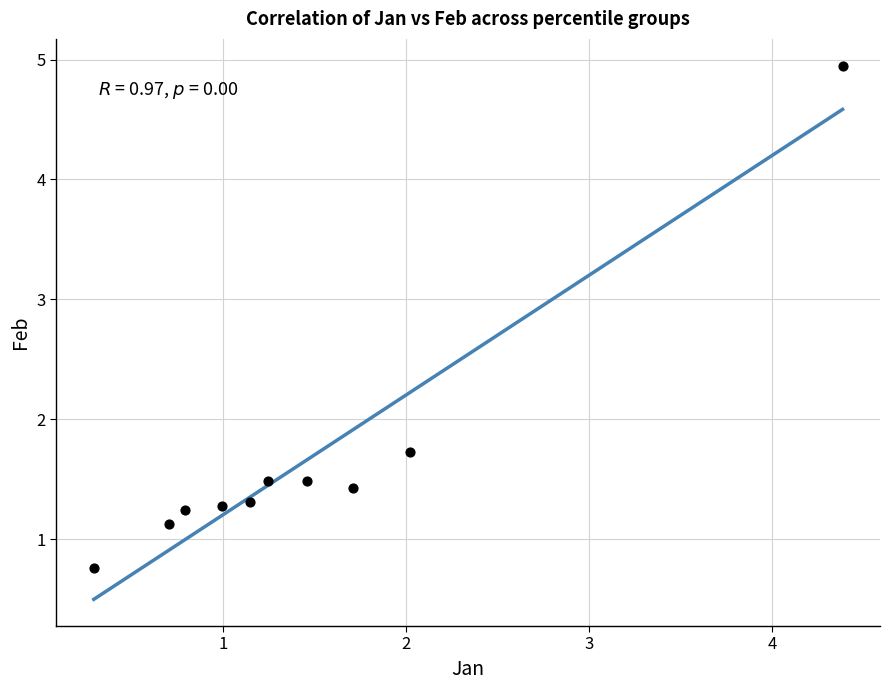

What Y value in the scatter plot is closest to 2?

1.7